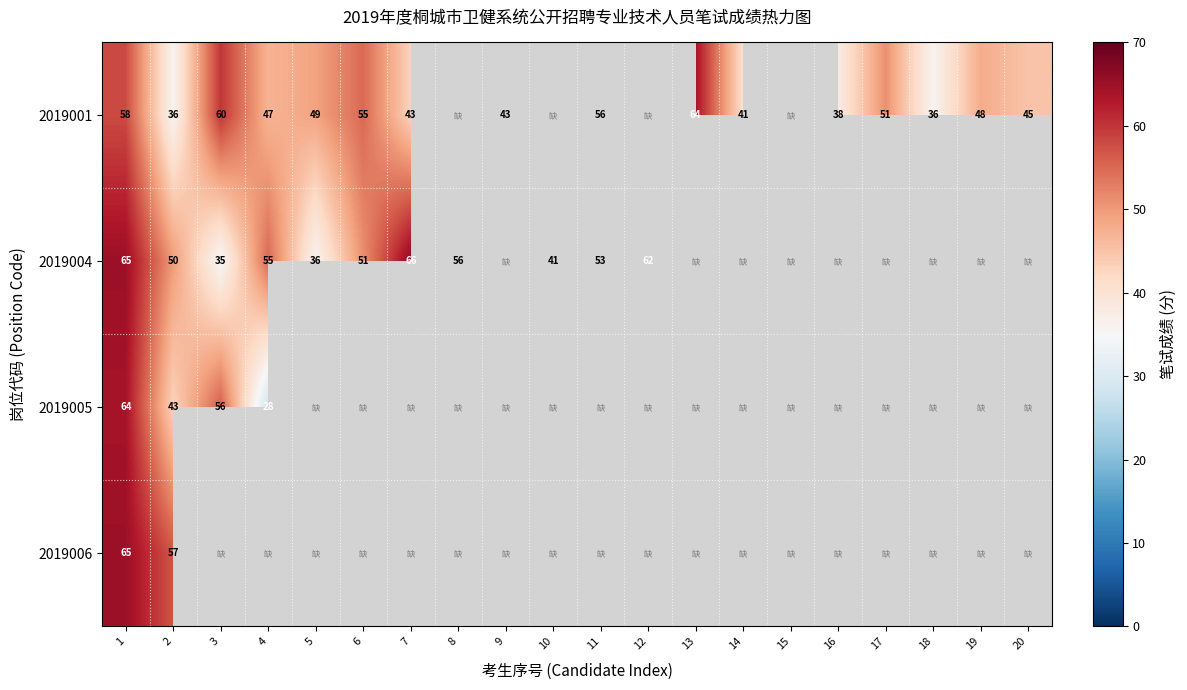

The value of 2019001 at 11 is 20. True or false?

False